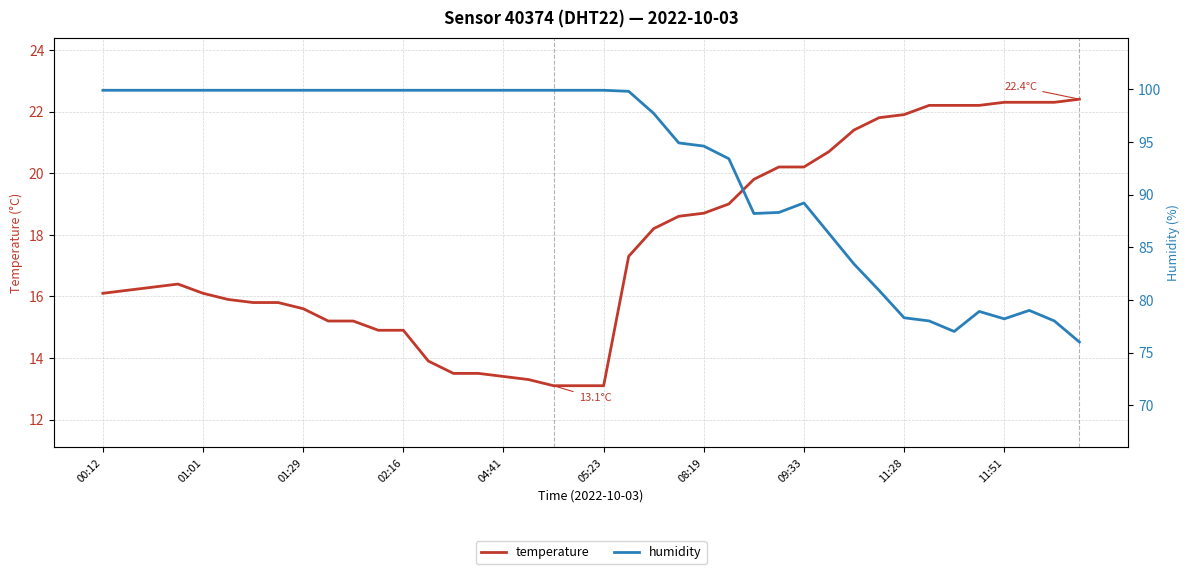

How many interior local peaks does the temperature series have?

1